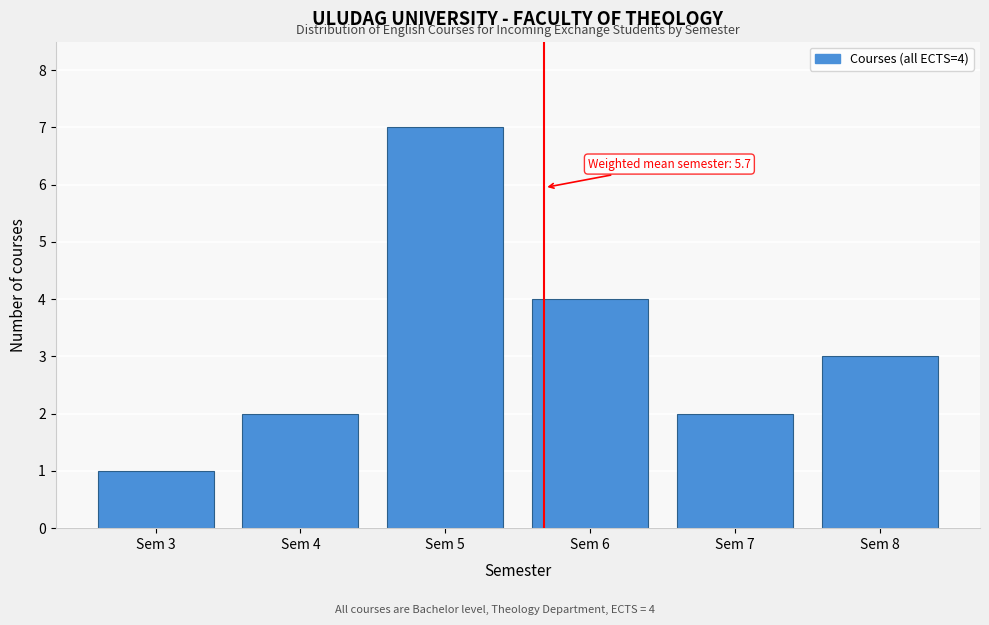

Reading left to right, transcribe all the data shown in this chart.

1	2	7	4	2	3